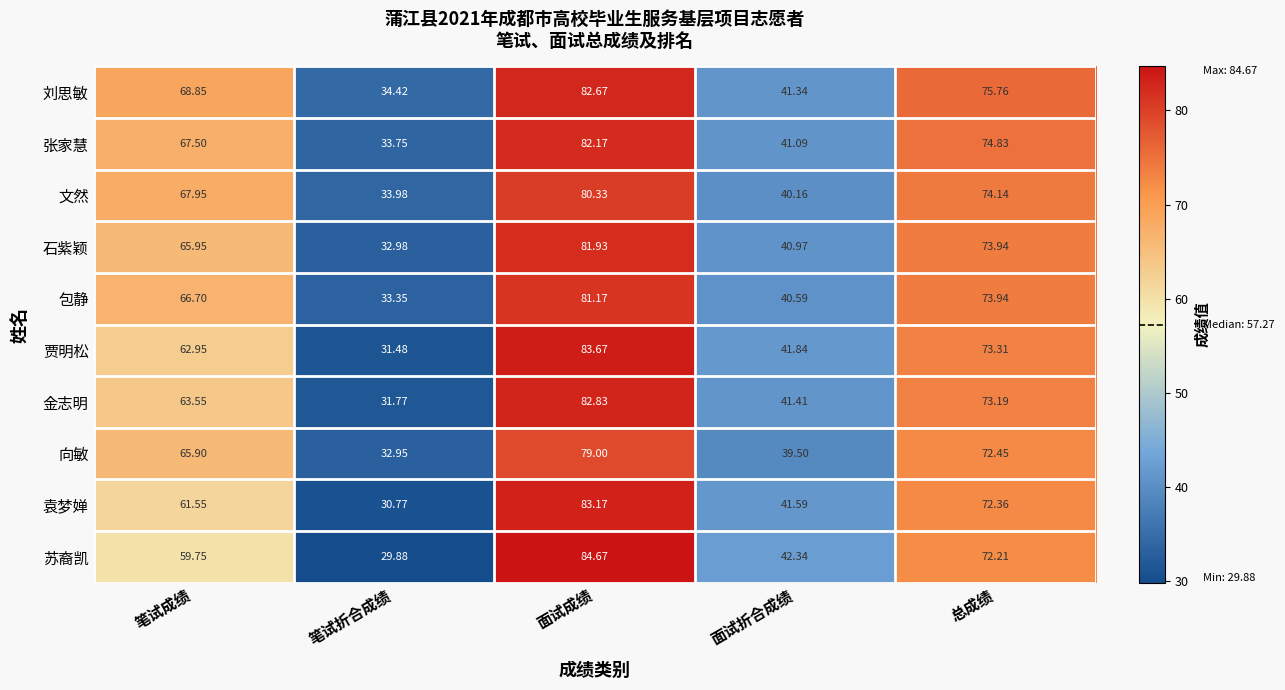

Is the value of 张家慧 at 总成绩 greater than the value of 石紫颖 at 总成绩?

Yes